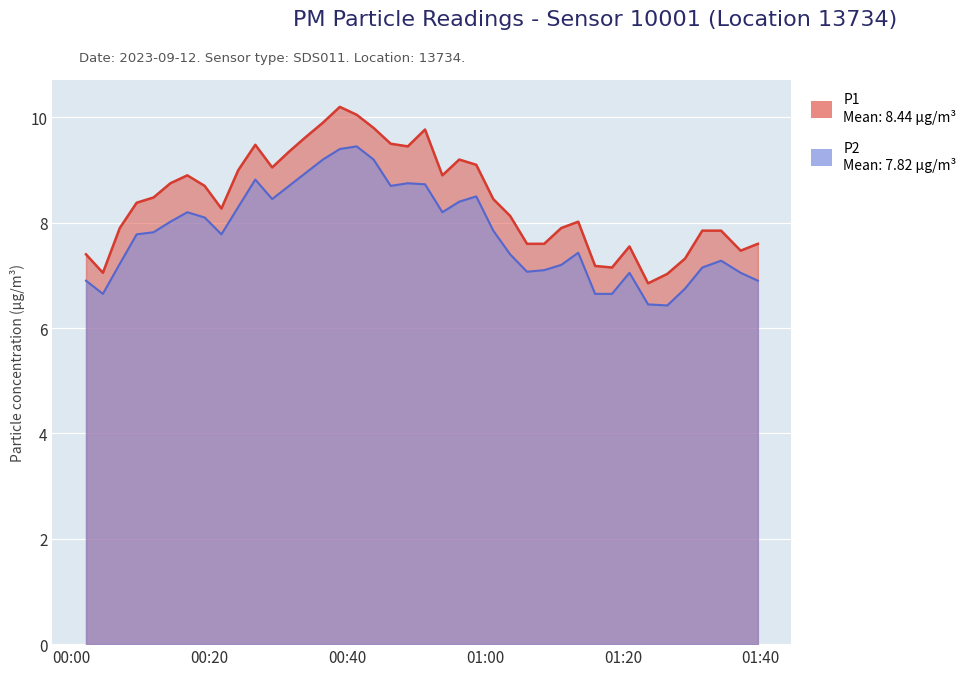

What are all the series names shown in the legend?

P1, P2